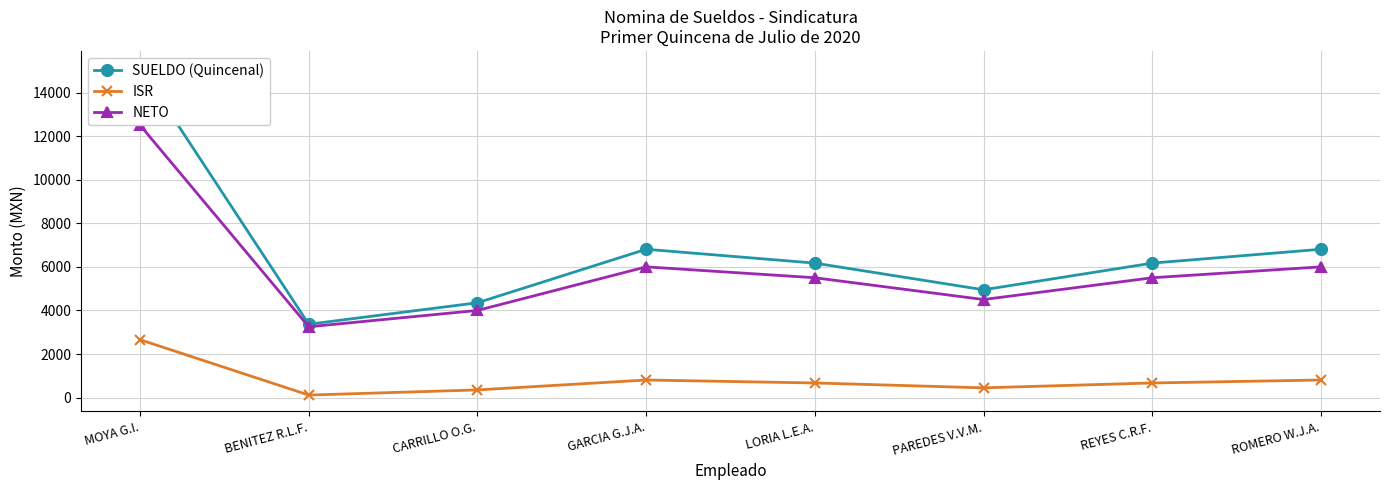

True or false: SUELDO (Quincenal) has more than 1 points higher than both neighbors.

False